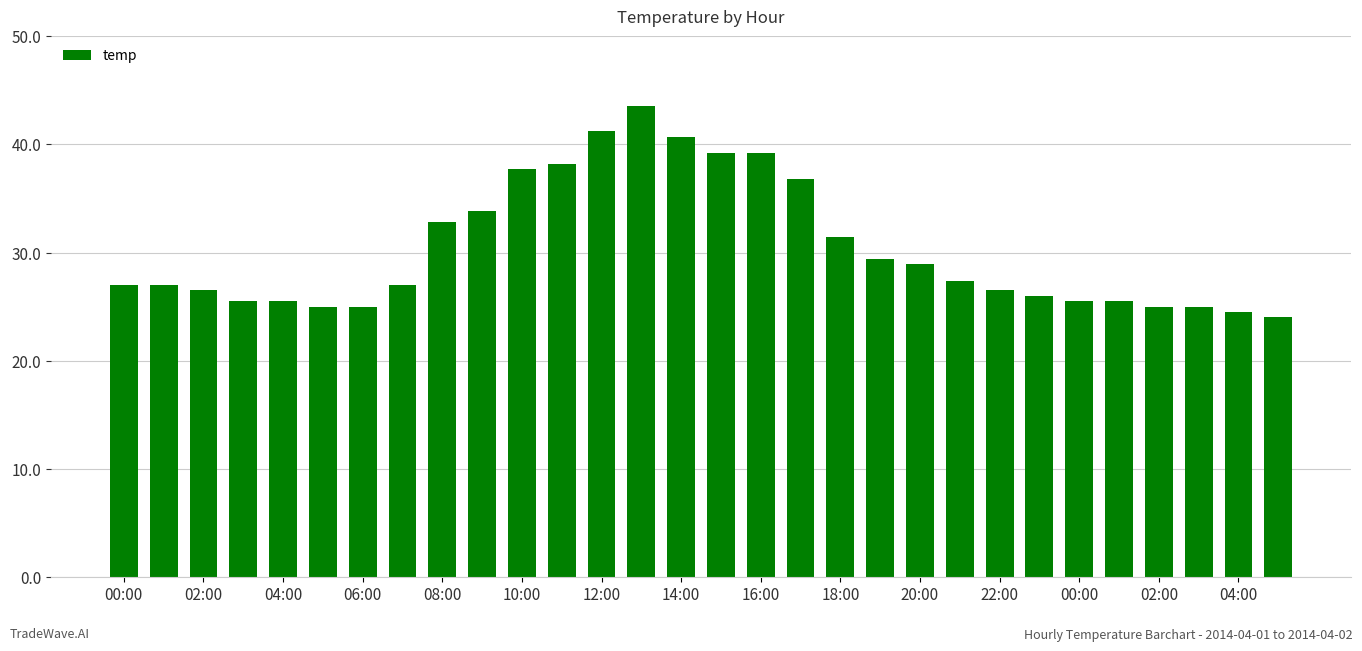

What is the difference between the maximum and minimum values?

19.6